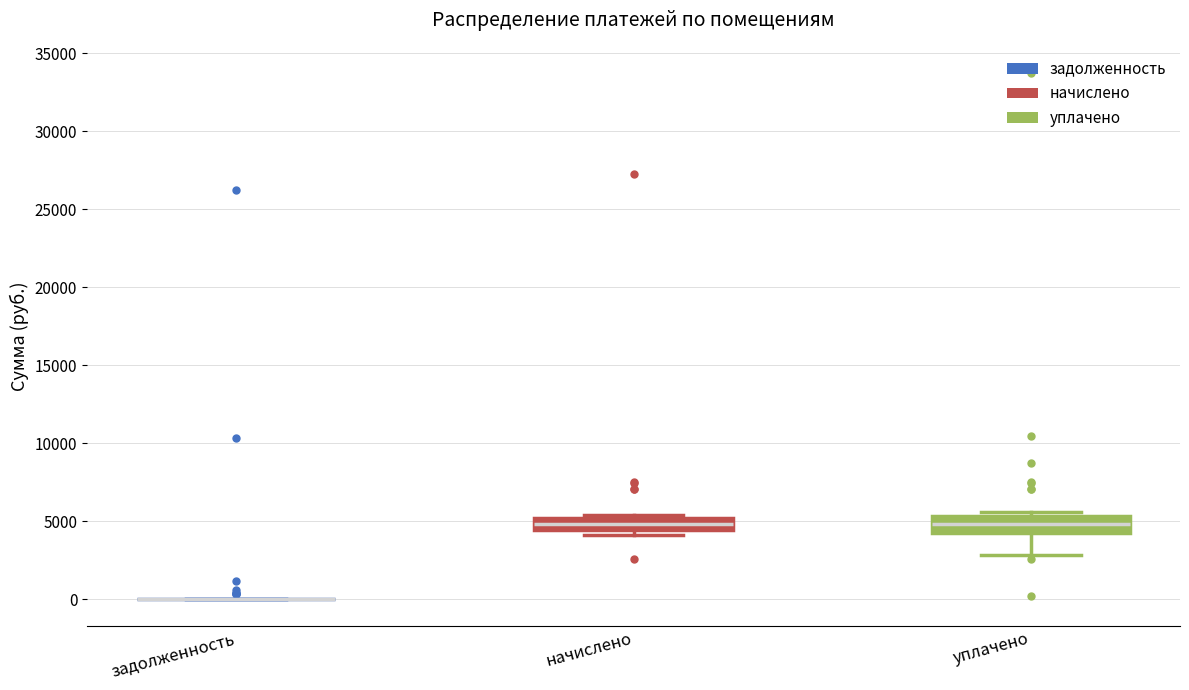

Reading left to right, read every box against the y-axis: the position of its median line, the range the box covers, and the ends of its whiskers. The values are not printed on the chart, so give them approximately, as read against the axis.

задолженность: box collapsed to a line at 0, whiskers 0 to 0
начислено: median 5000, box 4500 to 5500, whiskers 4000 to 5500 (just above the box's upper edge)
уплачено: median 5000, box 4500 to 5500, whiskers 3000 to 5500 (just above the box's upper edge)